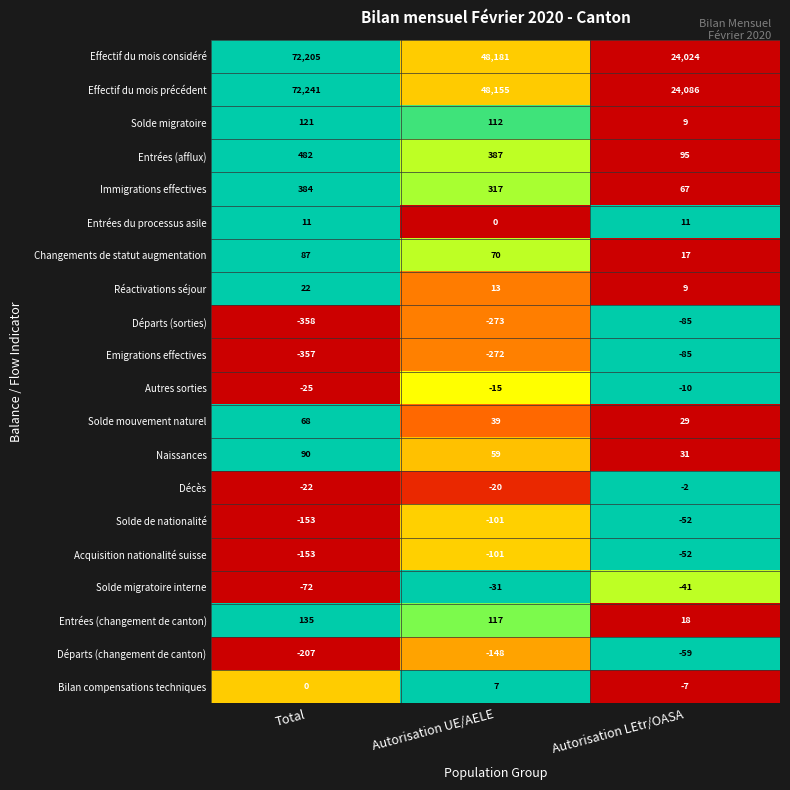

Rank the categories by Entrées (afflux) value from highest to lowest.

Total, Autorisation UE/AELE, Autorisation LEtr/OASA